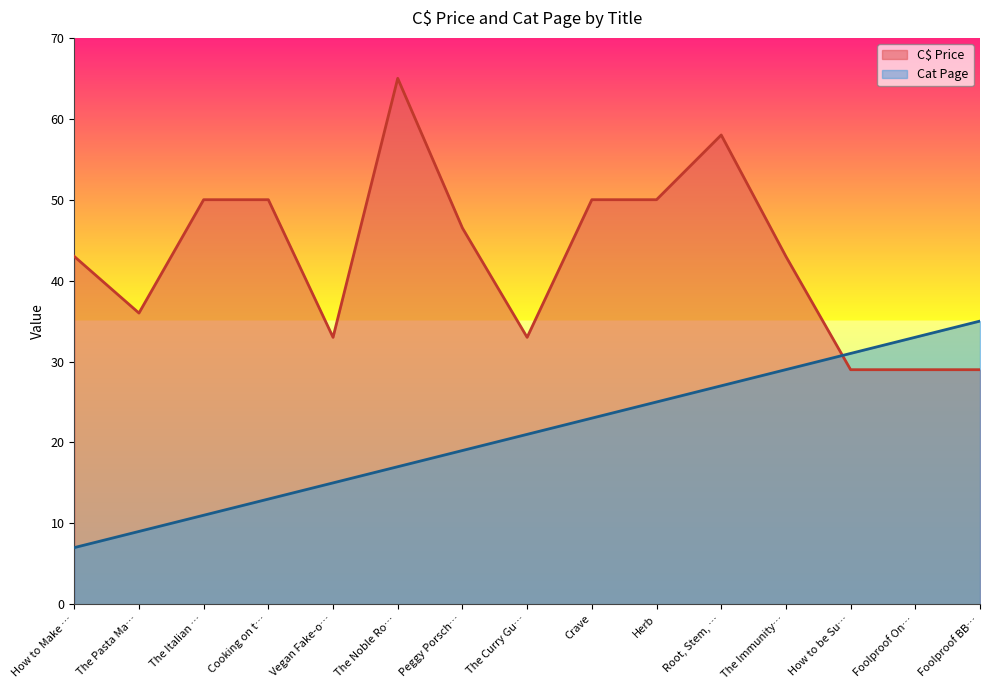

What is the sum of all Cat Page values?

315.0